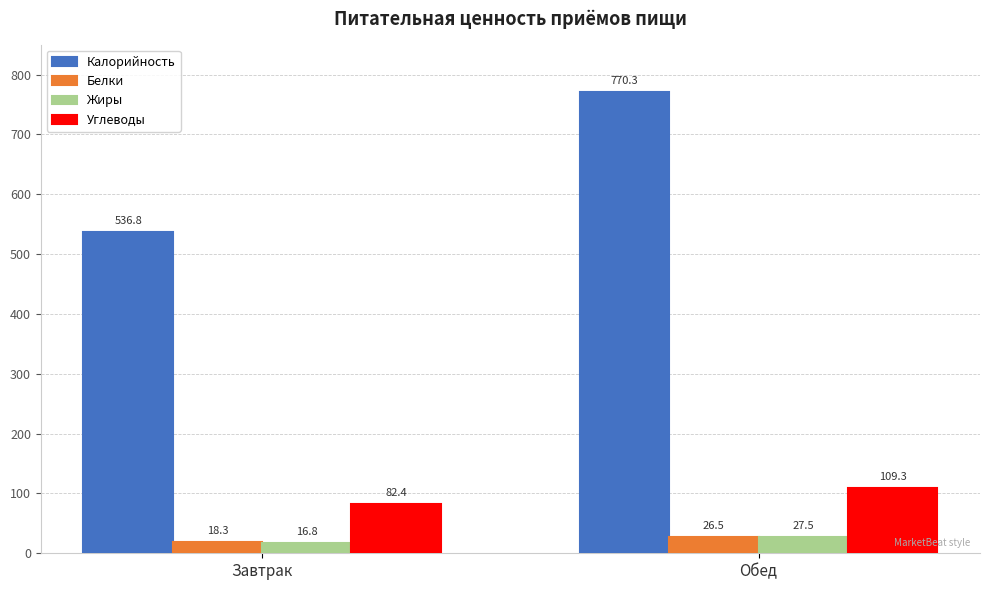

Reading right to left, what are all the values shown in this chart?

Калорийность: 770.3	536.8
Белки: 26.5	18.3
Жиры: 27.5	16.8
Углеводы: 109.3	82.4